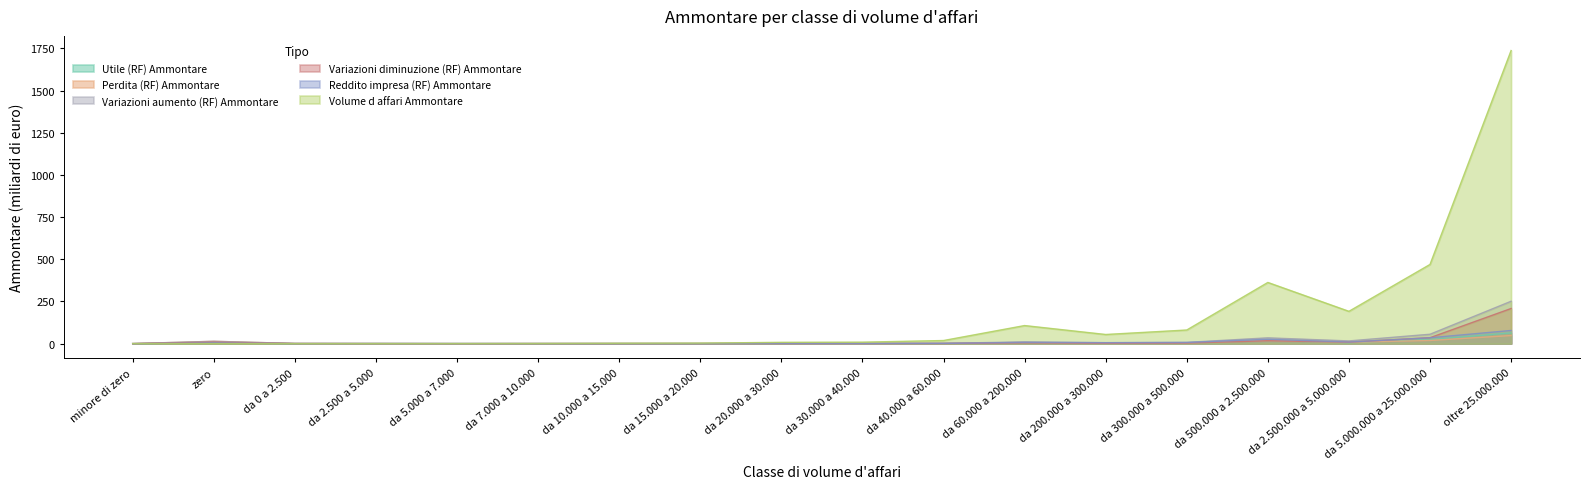

What are all the series names shown in the legend?

Utile (RF) Ammontare, Perdita (RF) Ammontare, Variazioni aumento (RF) Ammontare, Variazioni diminuzione (RF) Ammontare, Reddito impresa (RF) Ammontare, Volume d affari Ammontare